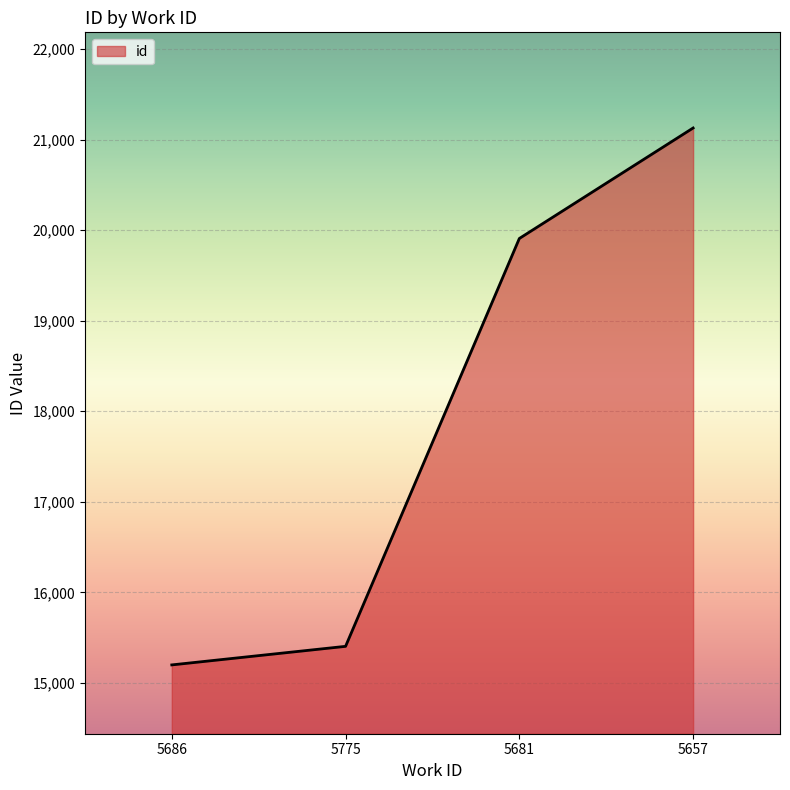

Reading right to left, what are all the values shown in this chart?

21128	19908	15404	15199